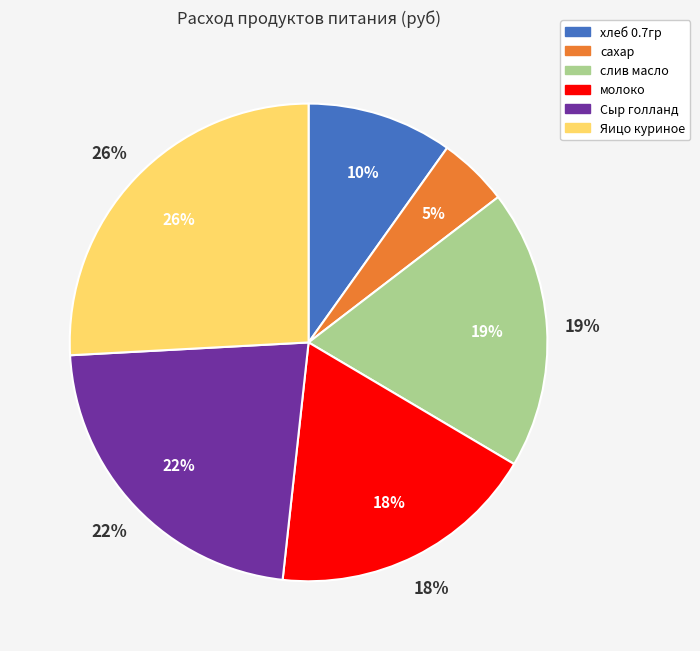

Is it true that молоко is 18% of the pie?

True